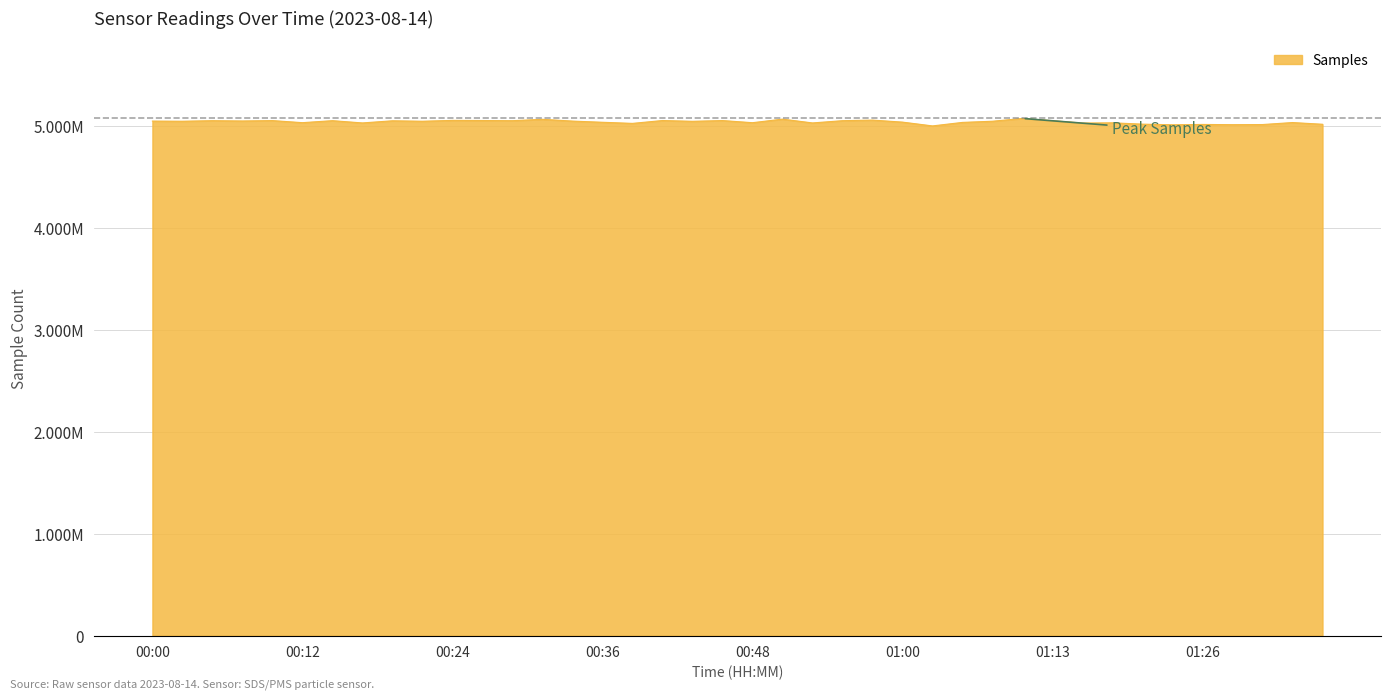

What is the average value?

5038056